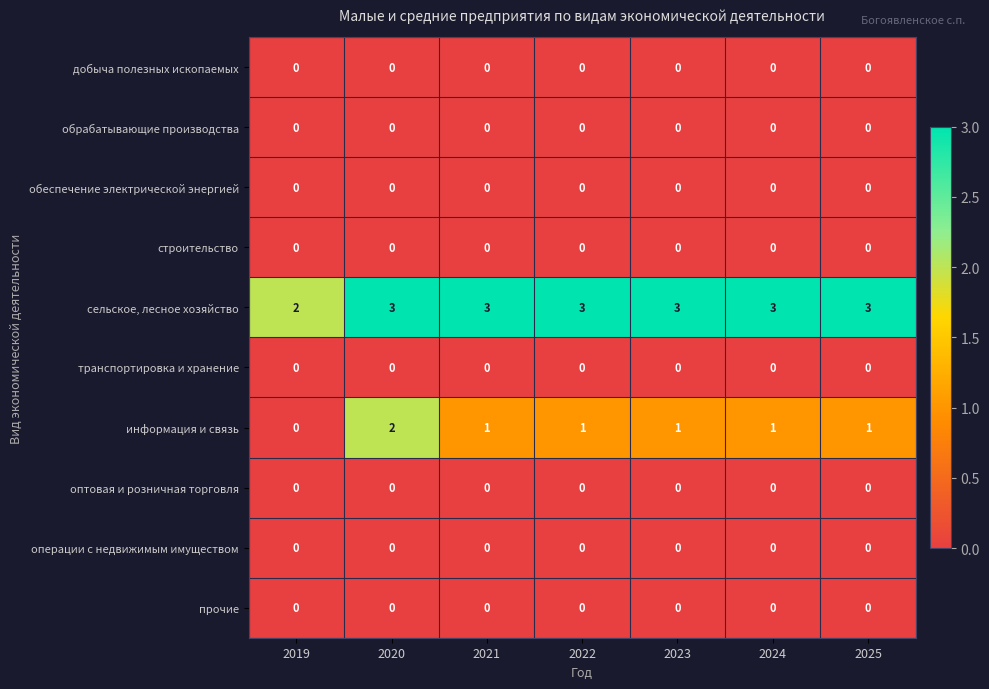

At how many categories does at least one series exceed 1?

7